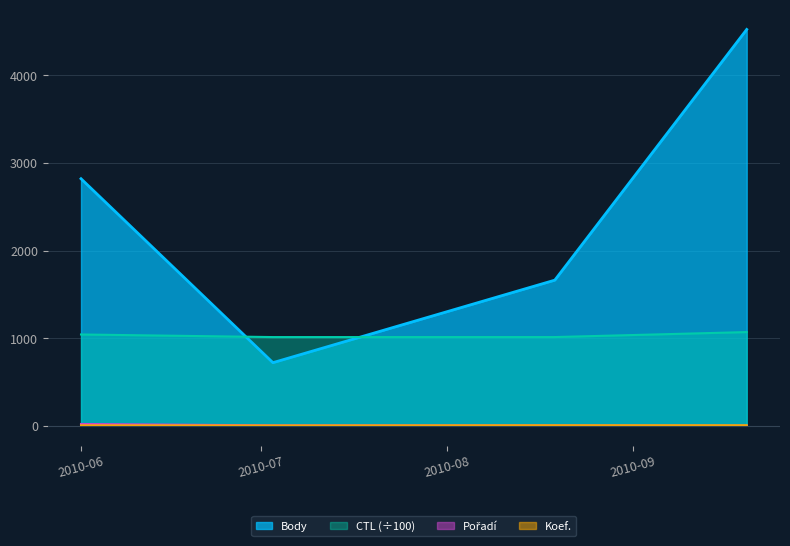

What is the sum of all Pořadí values?

32.0